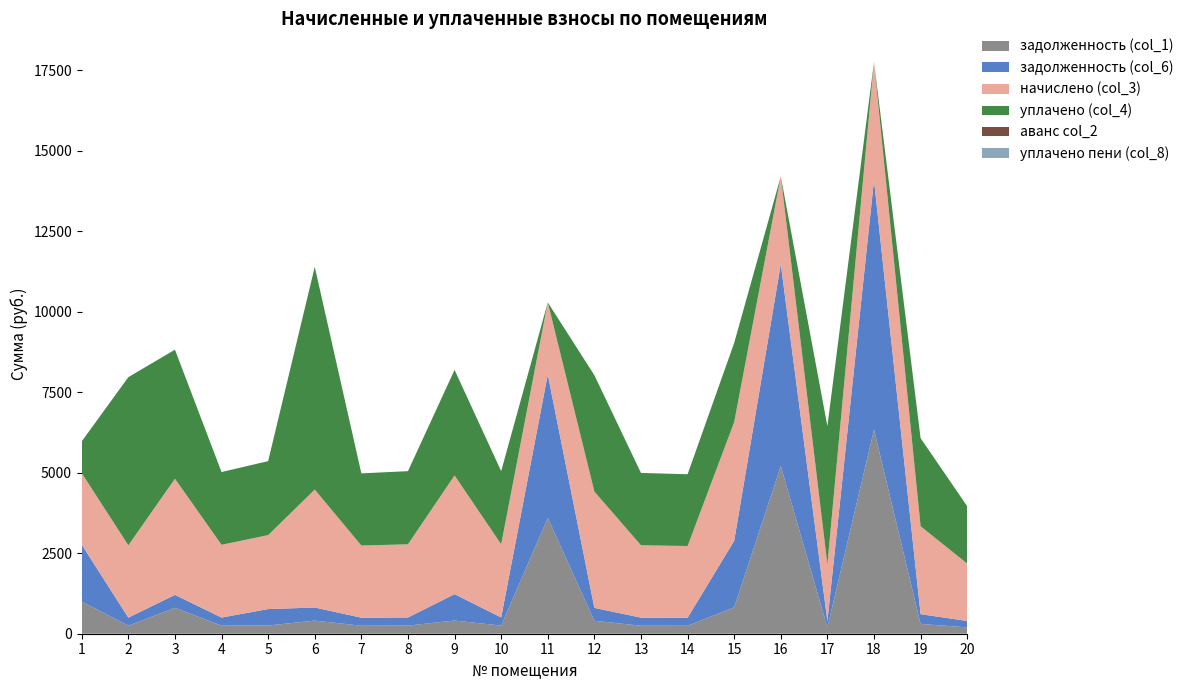

Reading left to right, what are all the values shown in this chart?

задолженность (col_1): 1=999.6	2=249.8	3=805.9	4=251.2	5=255.5	6=407.1	7=249.1	8=252.5	9=409.9	10=252.5	11=3600.0	12=401.6	13=249.8	14=247.9	15=820.4	16=5210.6	17=196.0	18=6338.9	19=303.9	20=198.0
задолженность (col_6): 1=1765.9	2=249.8	3=400.9	4=251.2	5=510.6	6=407.1	7=249.1	8=252.5	9=819.7	10=252.5	11=4452.2	12=401.6	13=249.8	14=247.7	15=2065.6	16=6272.4	17=196.0	18=7749.8	19=303.6	20=198.0
начислено (col_3): 1=2223.2	2=2248.0	3=3608.0	4=2260.4	5=2297.7	6=3663.9	7=2241.8	8=2272.9	9=3688.7	10=2272.9	11=2241.8	12=3614.2	13=2248.0	14=2229.4	15=3688.7	16=2726.2	17=1763.6	18=3676.3	19=2732.4	20=1782.3
уплачено (col_4): 1=988.1	2=5223.7	3=4008.9	4=2260.4	5=2297.7	6=6920.8	7=2241.8	8=2272.9	9=3278.9	10=2272.9	11=0.0	12=3614.2	13=2248.0	14=2229.4	15=2459.2	16=0.0	17=4294.1	18=0.0	19=2735.8	20=1782.3
аванс col_2: 1=0.0	2=0.0	3=0.0	4=0.0	5=0.0	6=0.0	7=0.0	8=0.0	9=0.0	10=0.0	11=0.0	12=0.0	13=0.0	14=0.0	15=0.0	16=0.0	17=0.0	18=0.0	19=0.0	20=0.0
уплачено пени (col_8): 1=0.0	2=0.0	3=4.8	4=0.0	5=1.9	6=0.0	7=0.0	8=0.0	9=0.0	10=0.0	11=0.0	12=0.0	13=0.0	14=0.2	15=0.0	16=0.0	17=0.0	18=0.0	19=0.9	20=1.7